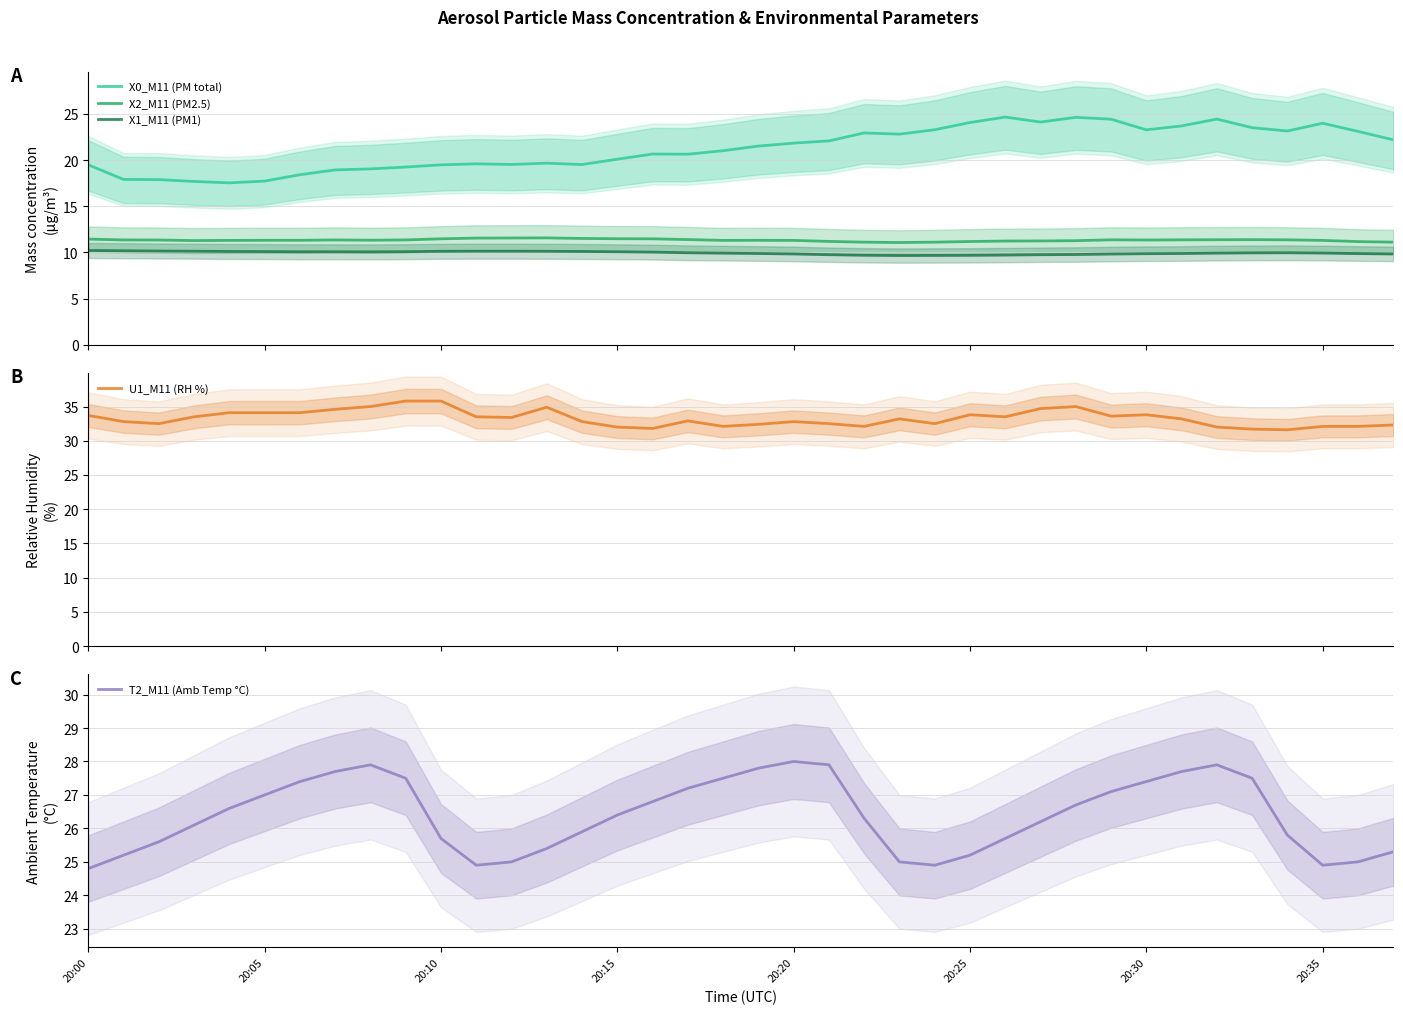

Does the chart display data point markers on the line(s)?

No